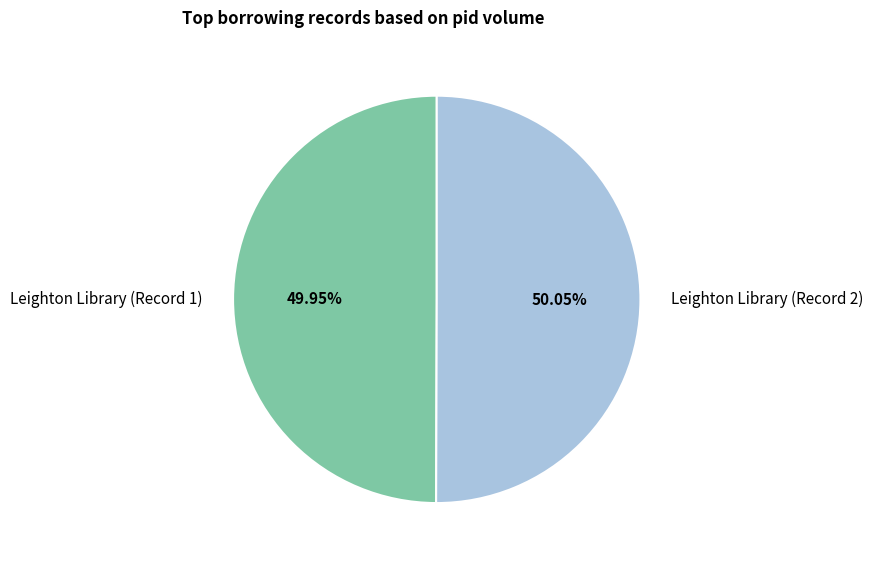

Does any single category account for the majority?

Yes